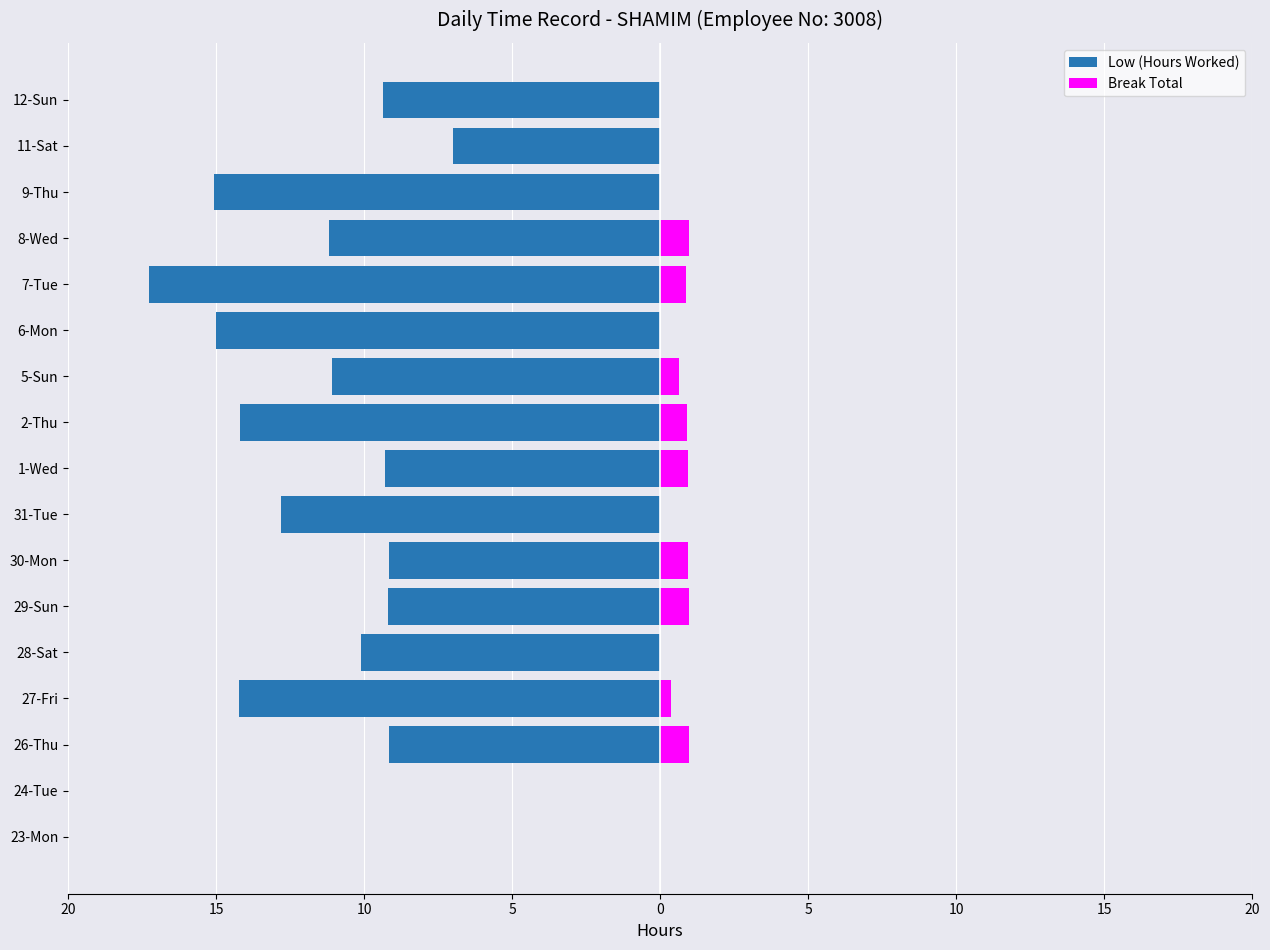

The value of Break Total at 27-Fri is 0.1. True or false?

False